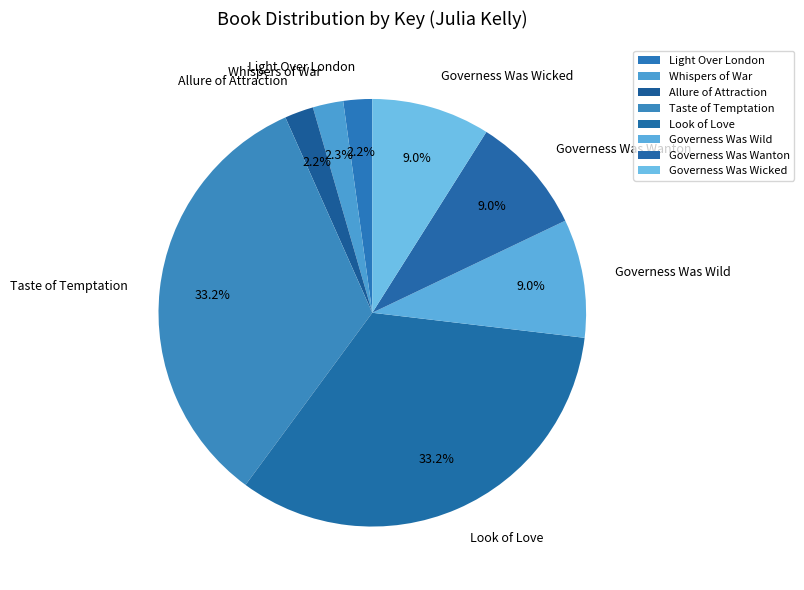

Is Light Over London the majority of the pie?

No